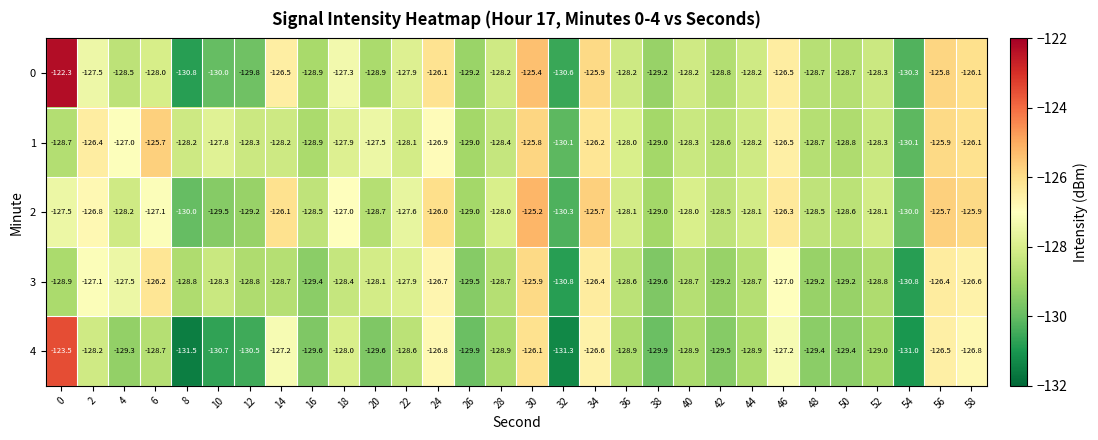

Is the value of 3 at 0 greater than the value of 1 at 52?

No